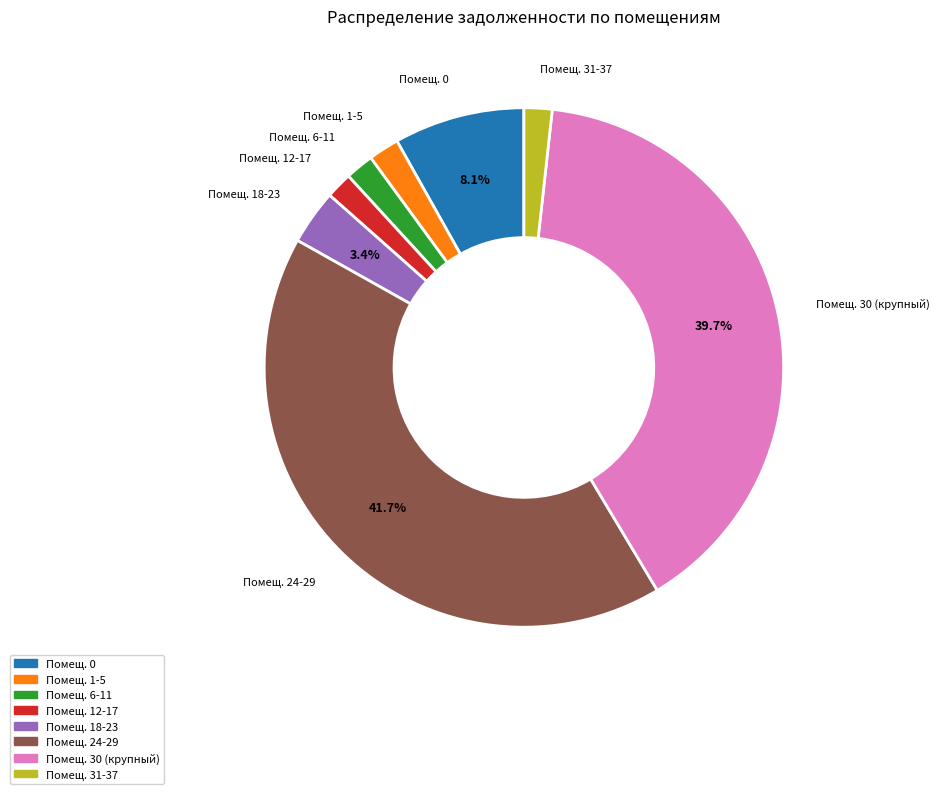

Is there a majority slice in this chart?

No